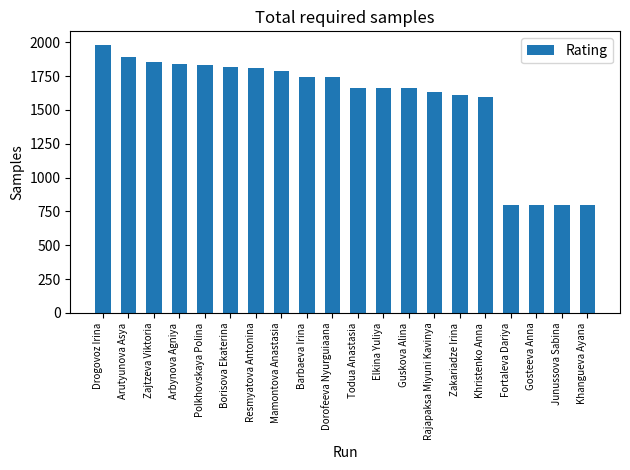

What is the difference between the values at Drogovoz Irina and Mamontova Anastasia?

191